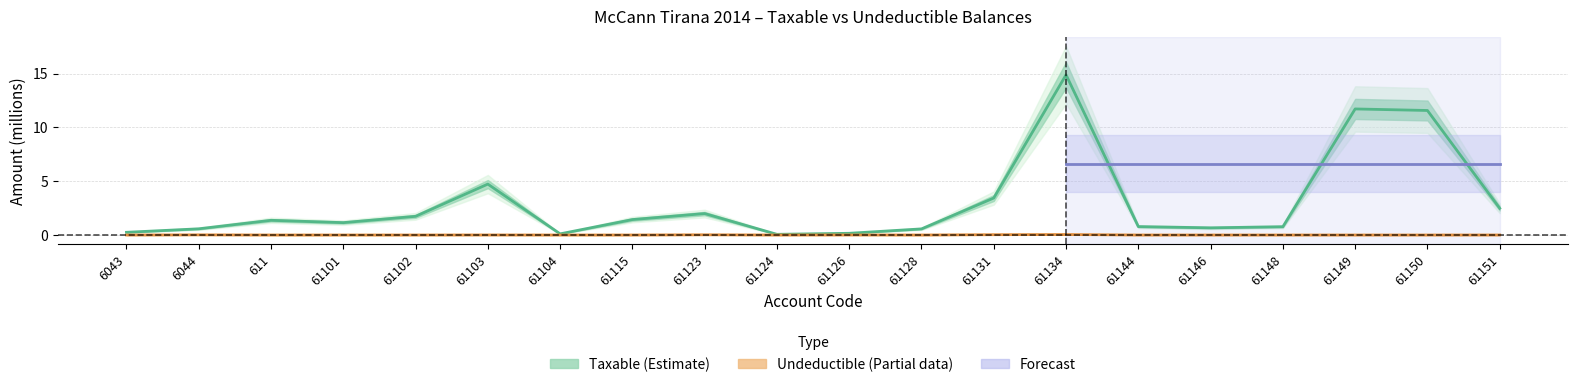

True or false: Taxable (Estimate) and Undeductible (Partial) cross at least once.

False